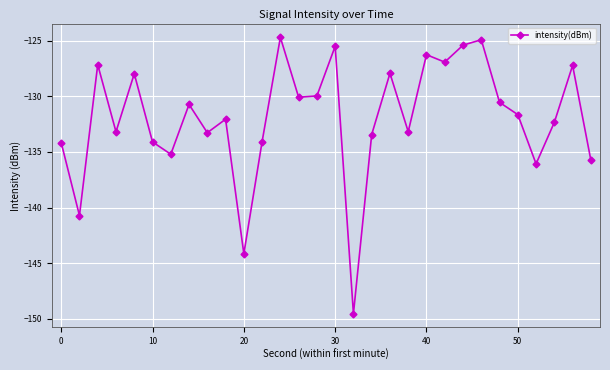

What is the average value?

-131.9